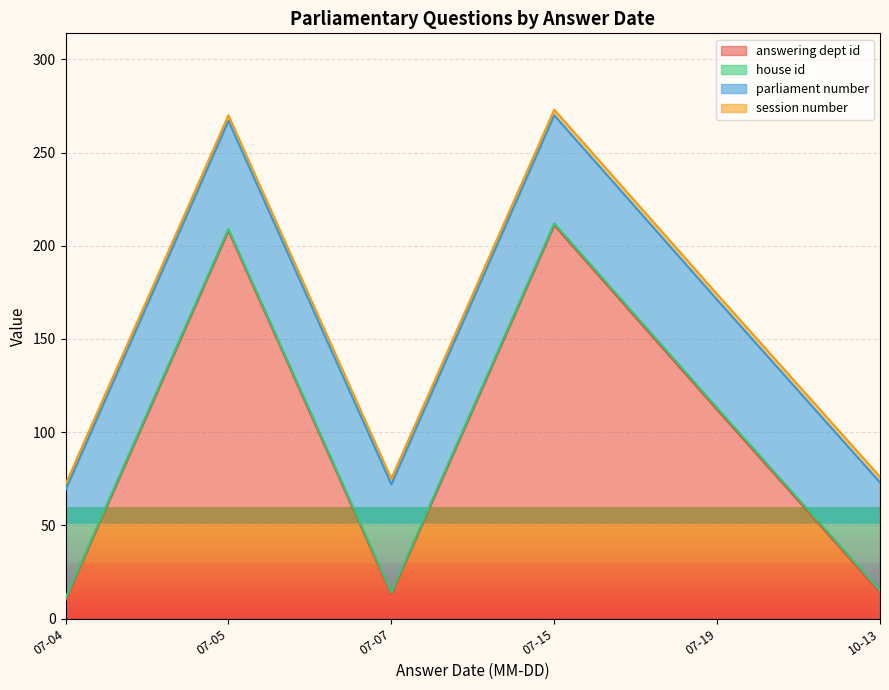

Rank the series by their maximum value, from lowest to highest.

house id, session number, parliament number, answering dept id